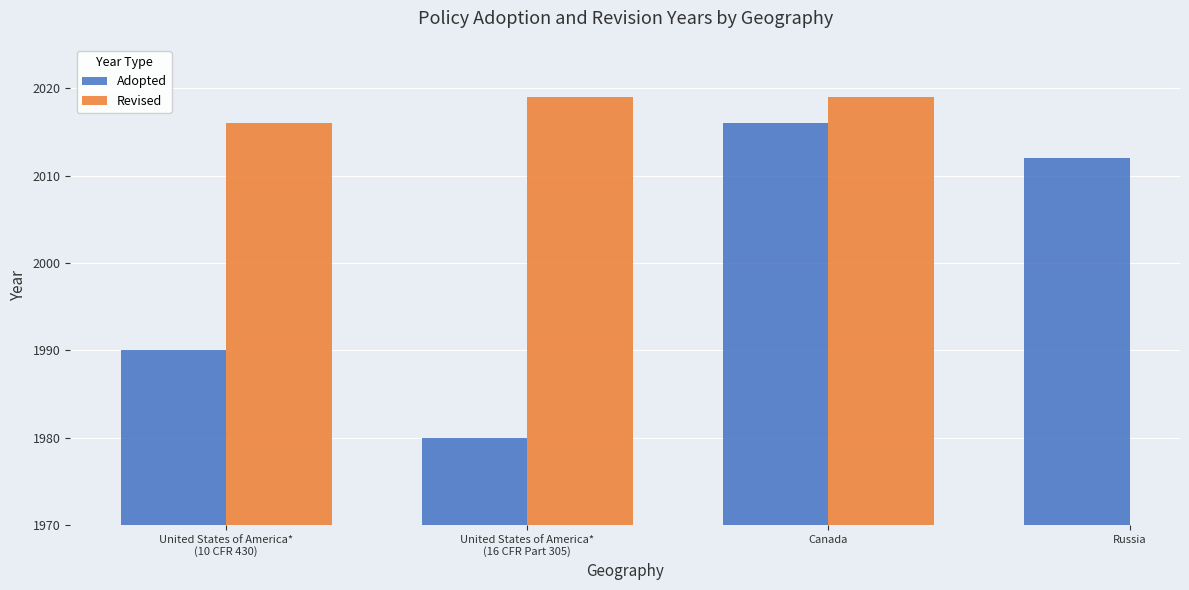

At United States of America*
(16 CFR Part 305), list the series in order from largest to smallest.

Revised, Adopted